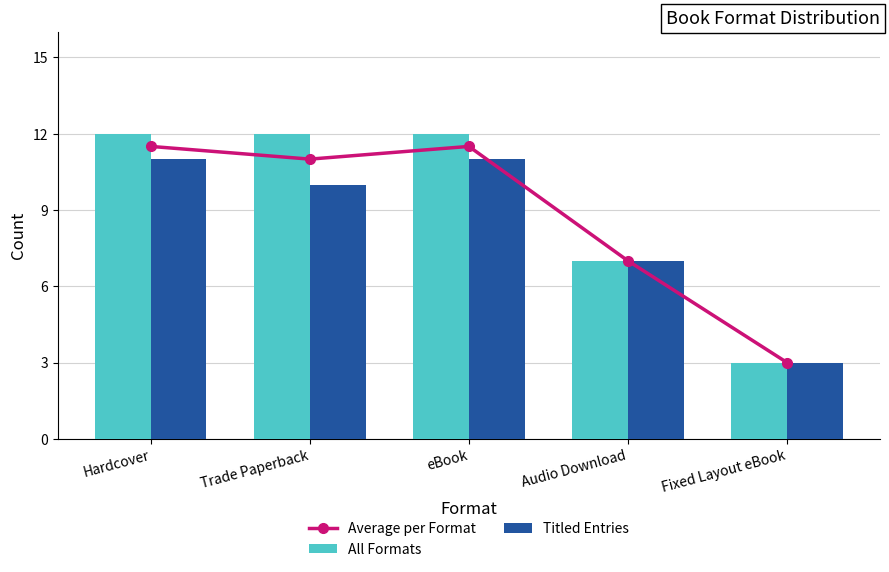

What is the label of the 5th bar from the right?

Hardcover